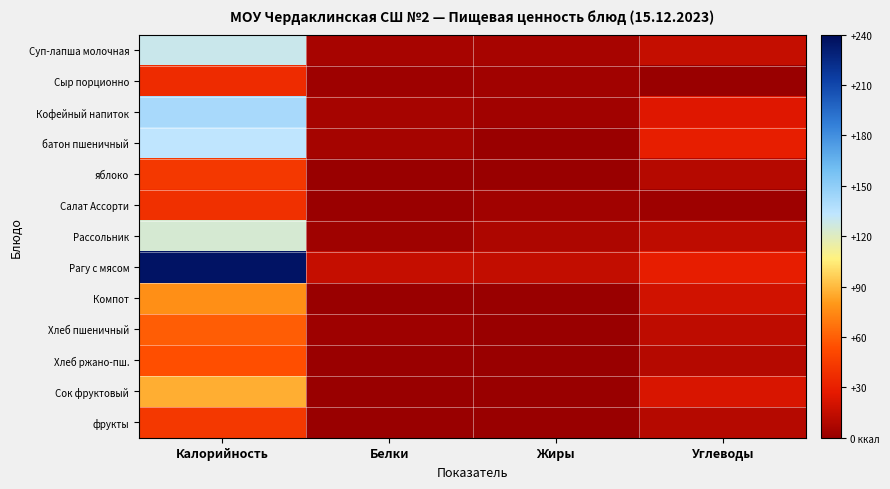

How many data points does each series have?

4